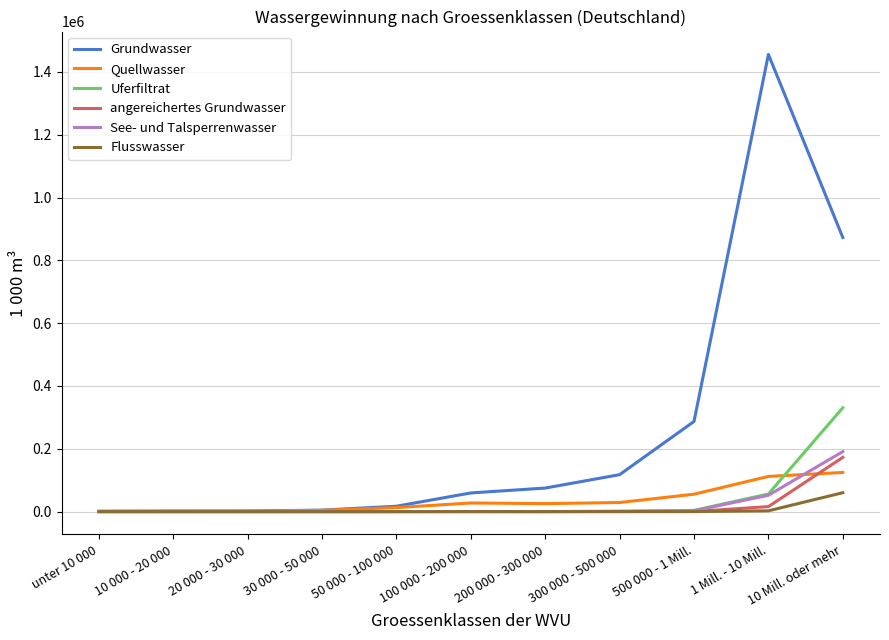

The value of Grundwasser at 10 Mill. oder mehr is 872598. True or false?

True